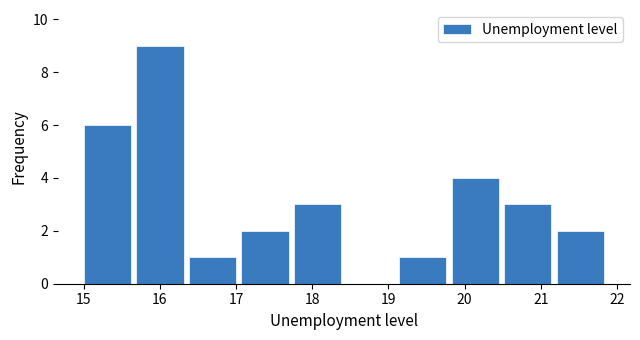

What is the height of the bar covering 15.69 to 16.38 on the x-axis? Neither the bar edges nor the heights are printed on the chart, so give them approximately, as read against the axes.

9